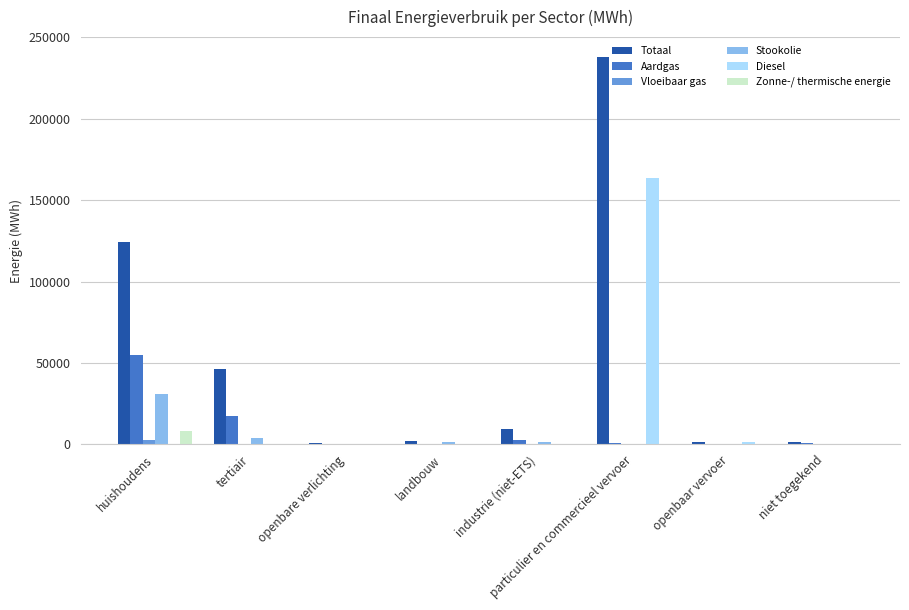

What is the maximum value shown in the chart?

238311.7